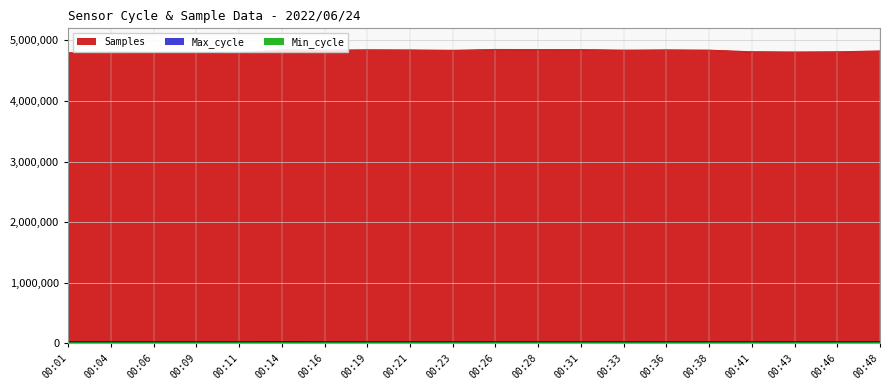

How many lines are shown in the chart?

3